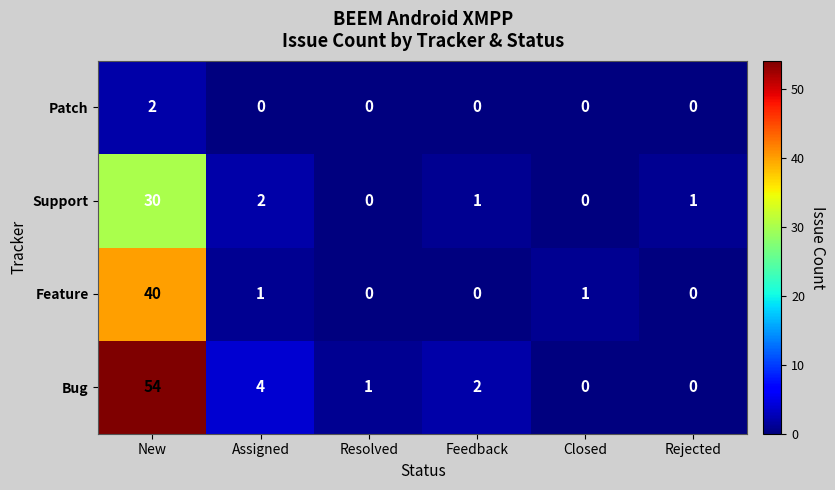

Rank the series at Assigned from lowest to highest value.

Patch, Feature, Support, Bug